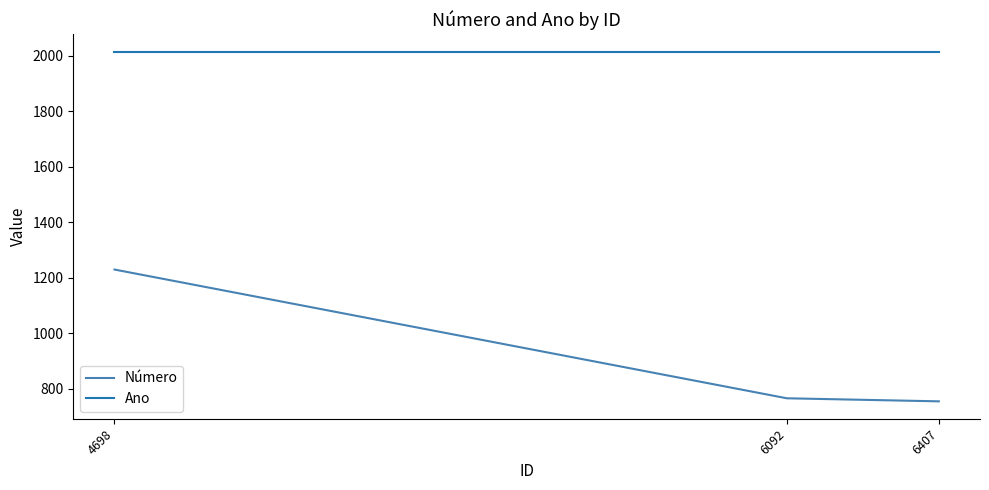

The Ano series shows 1250 at 6092. True or false?

False